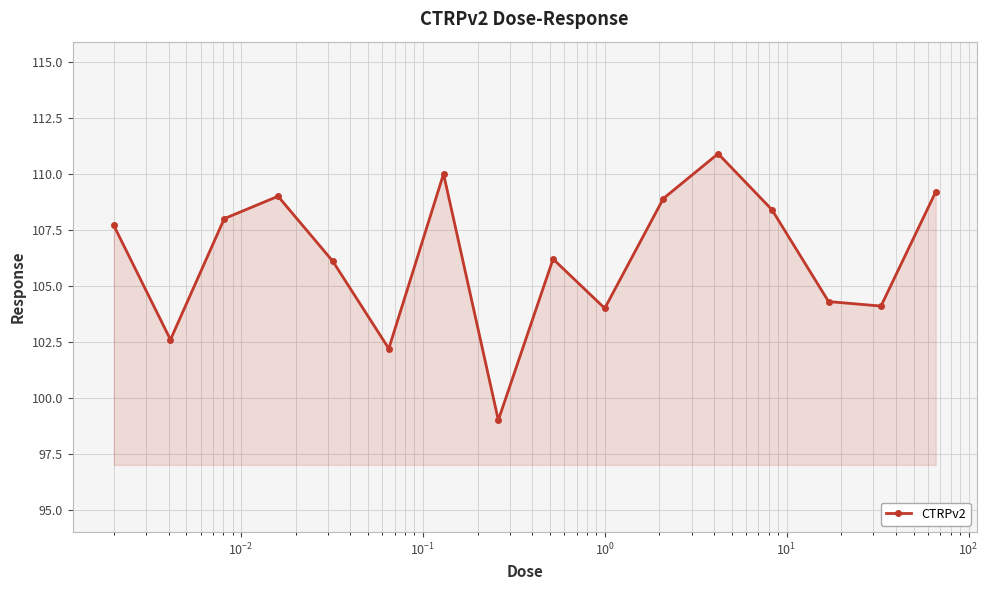

What is the smallest value displayed?

99.0